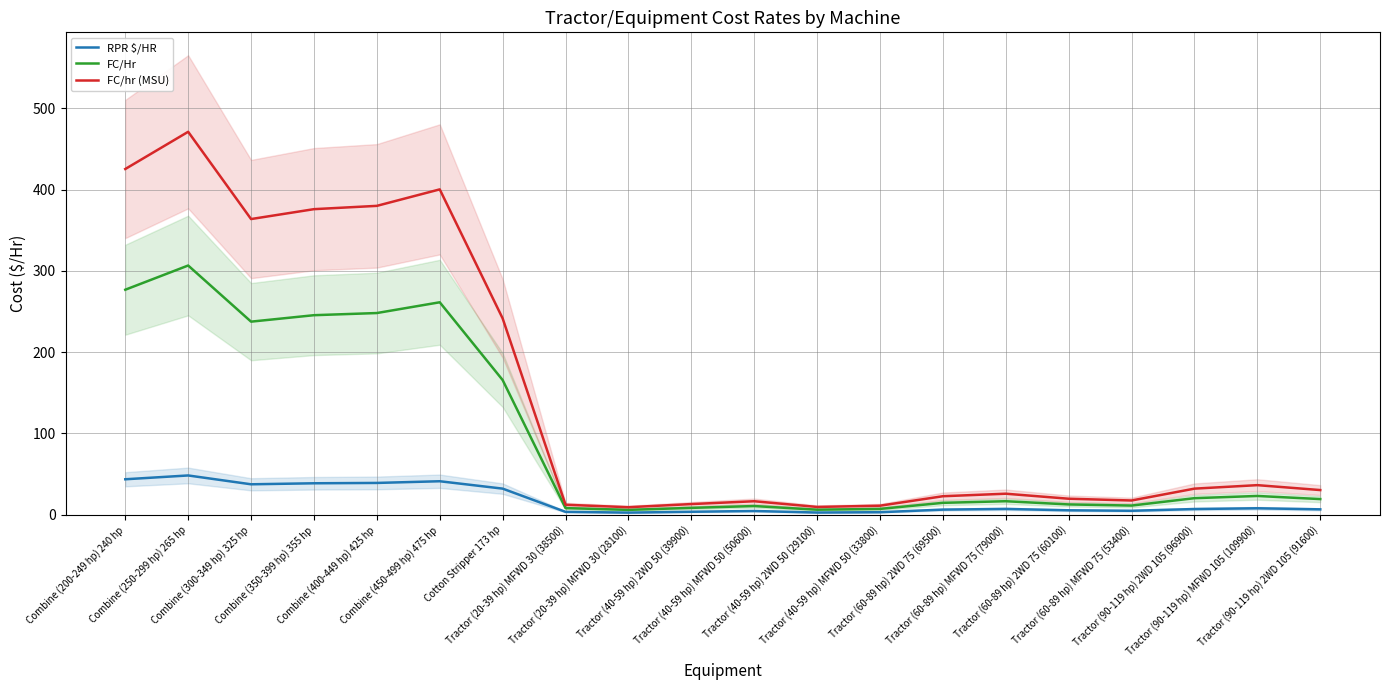

Reading right to left, what are all the values shown in this chart?

RPR $/HR: 6.5	7.8	6.9	4.8	5.4	7.0	6.2	3.0	2.6	4.5	3.6	2.5	3.4	32.0	41.1	39.0	38.6	37.4	48.2	43.5
FC/Hr: 19.2	23.0	20.3	11.2	12.6	16.5	14.5	7.1	6.1	10.6	8.3	5.9	8.1	165.6	261.3	248.1	245.4	237.5	306.6	276.8
FC/hr (MSU): 30.3	36.3	32.0	17.4	19.6	25.8	22.7	11.0	9.5	16.5	13.0	9.2	12.2	241.5	400.3	380.0	375.9	363.8	471.1	425.3